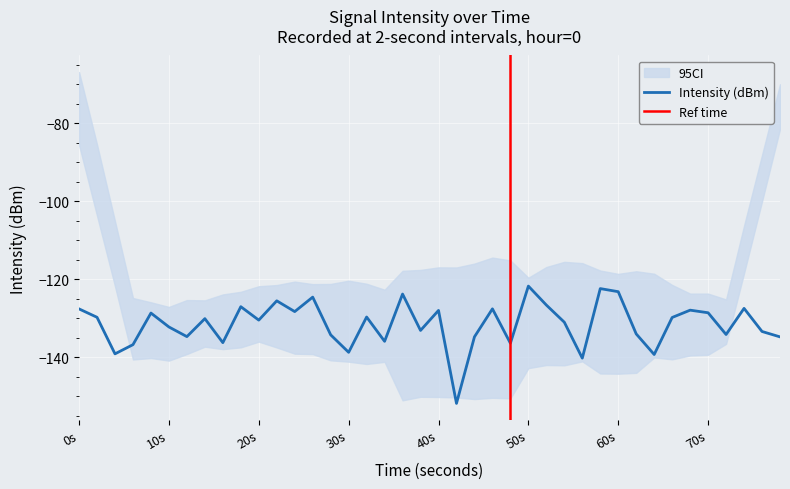

What is the smallest value displayed?

-151.9